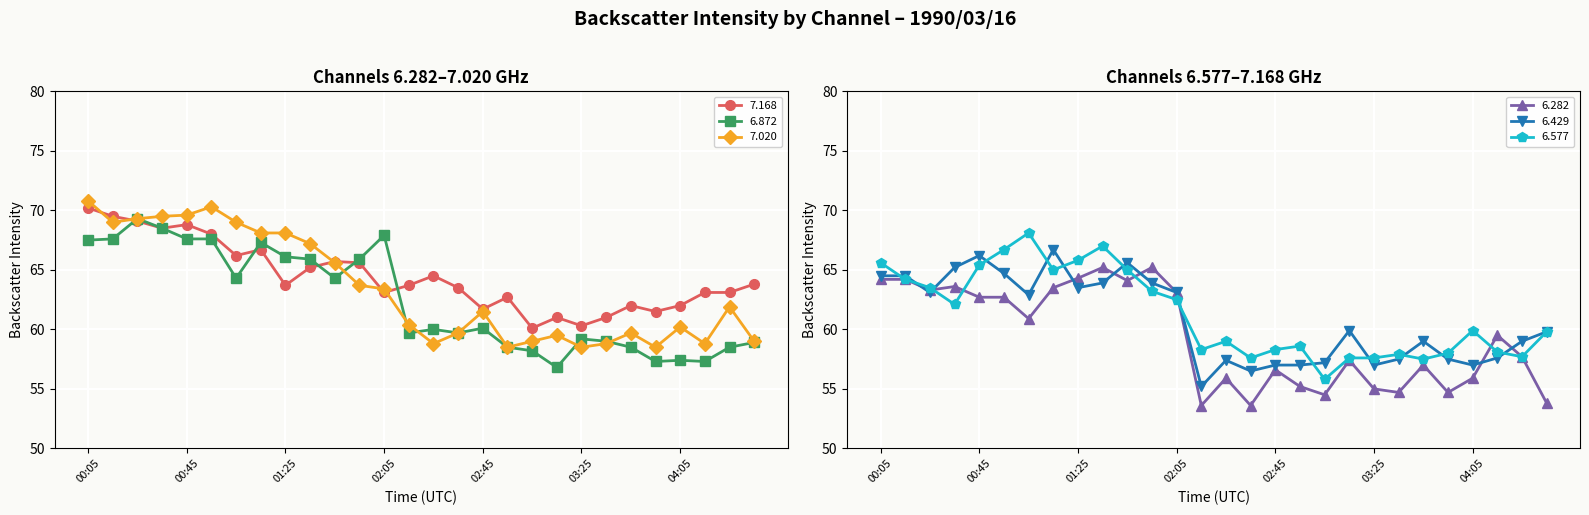

At which category does 6.282 reach its first local valley?

00:25